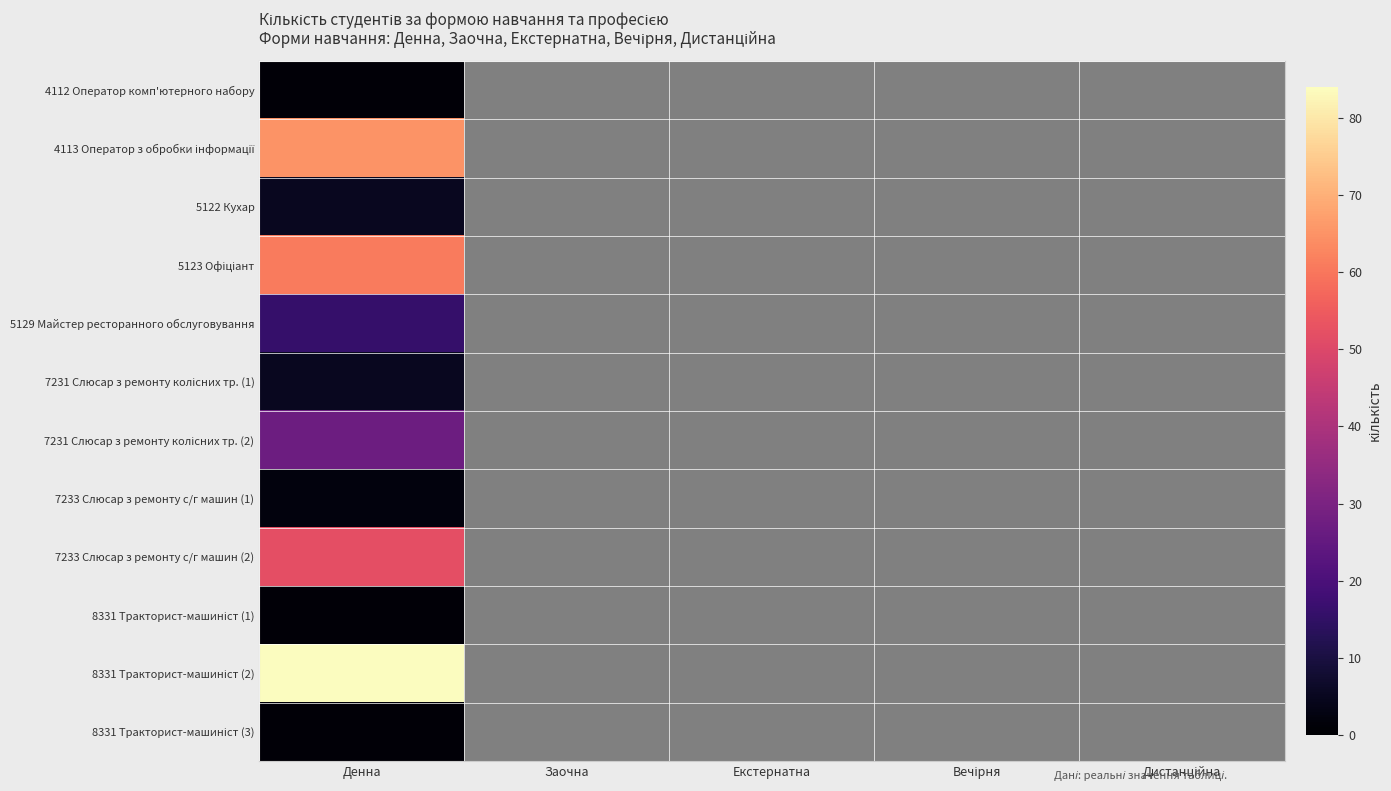

The 7231 Слюсар з ремонту колісних тр. (1) series shows -3 at Дистанційна. True or false?

False